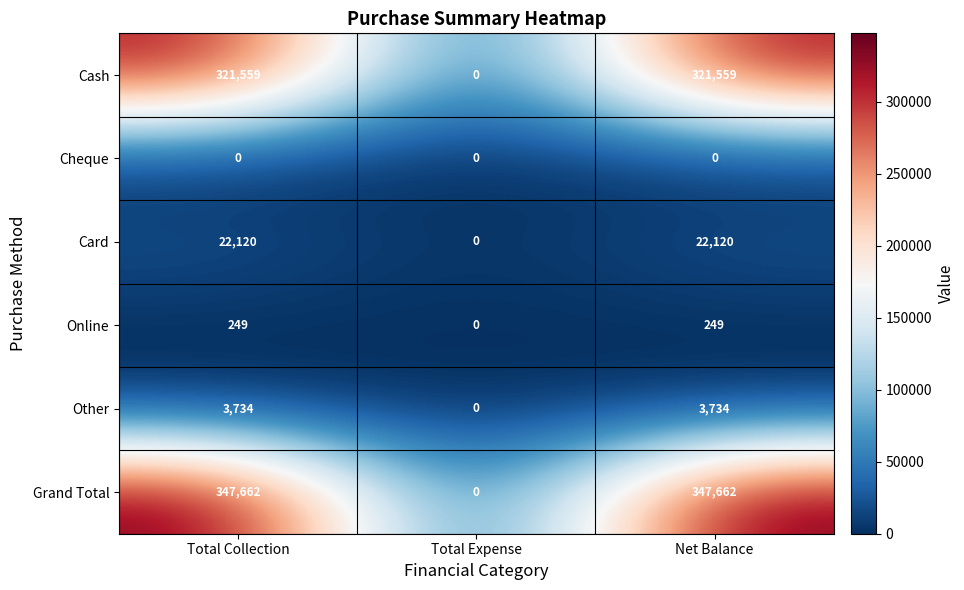

Count the number of data series in this chart.

6